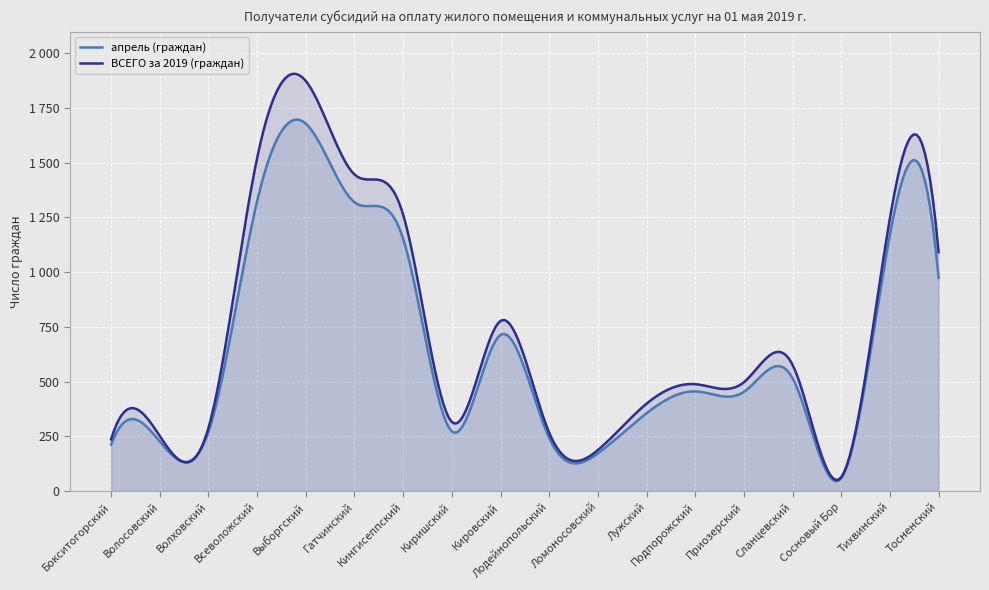

At which category does ВСЕГО за 2019 (граждан) reach its first local valley?

Киришский